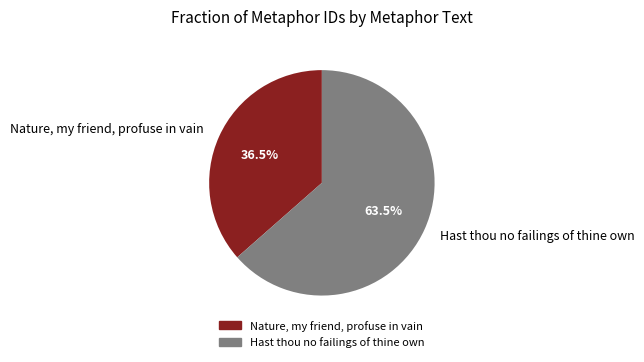

Is Hast thou no failings of thine own the majority of the pie?

Yes